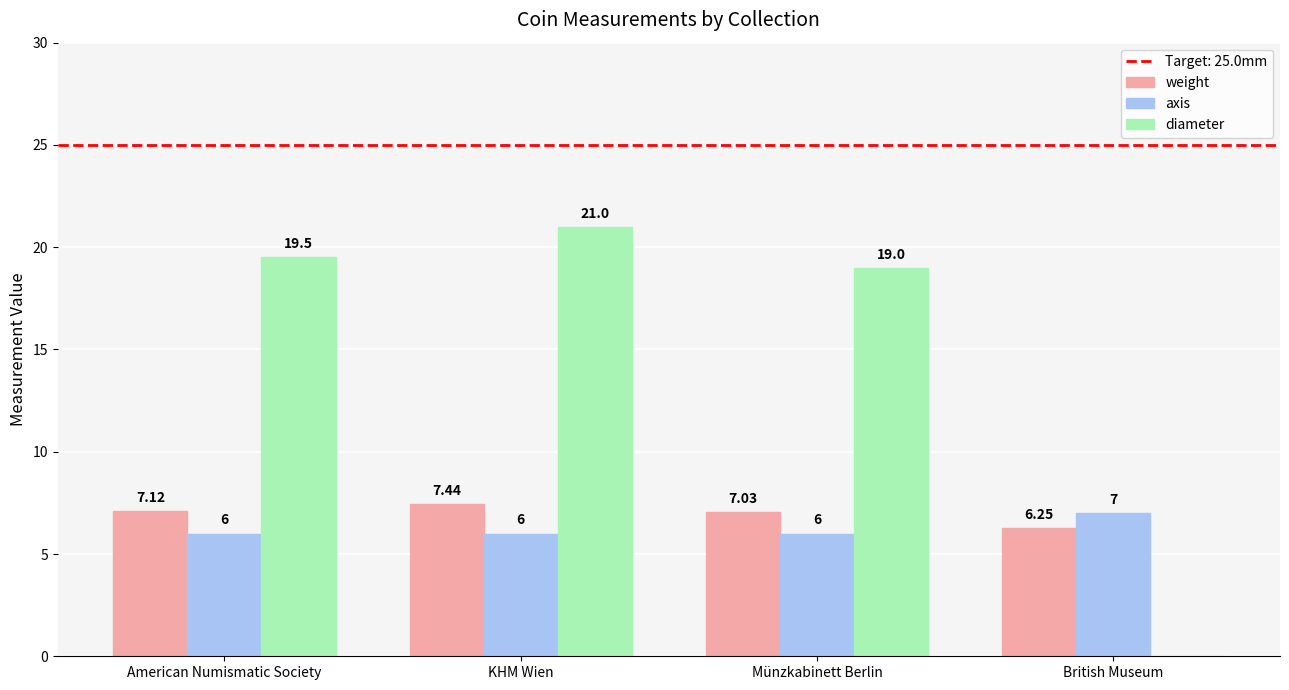

Is the value of axis at KHM Wien greater than the value of weight at British Museum?

No